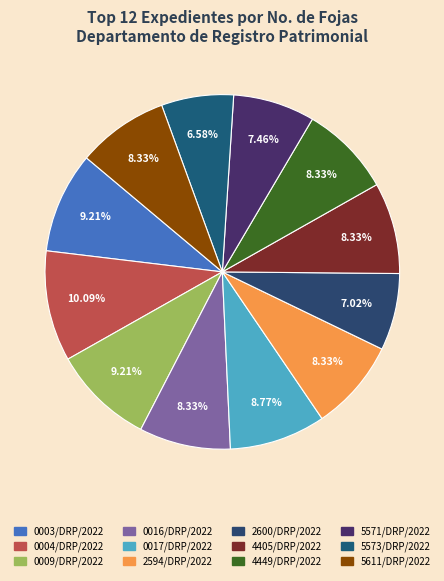

True or false: 2594/DRP/2022 accounts for 17% of the total.

False